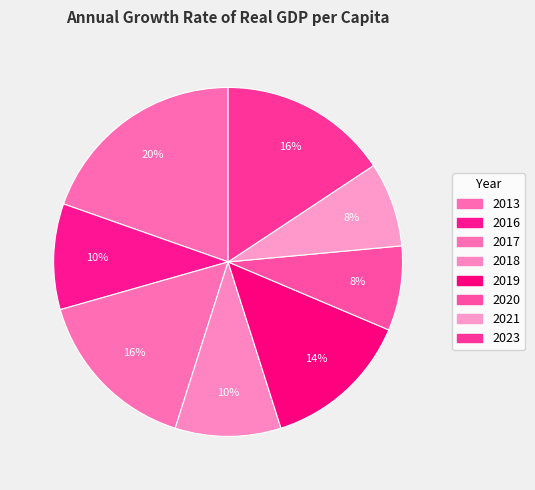

How many slices are in this pie chart?

8